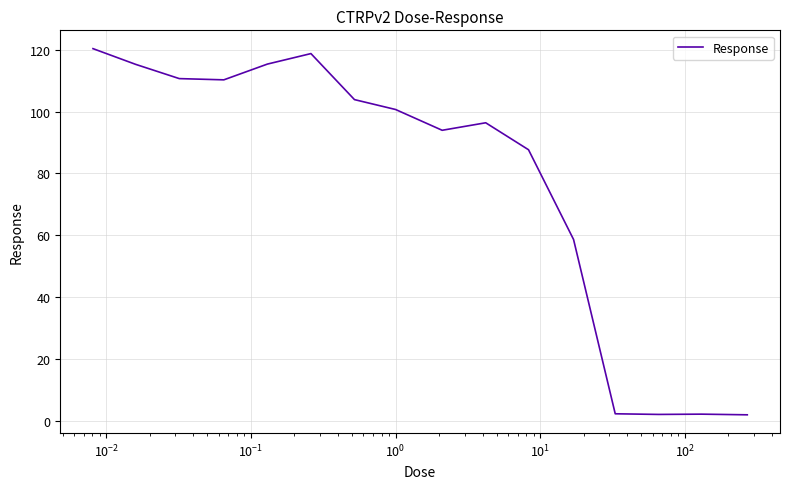

What is the difference between the maximum and minimum values?

118.5